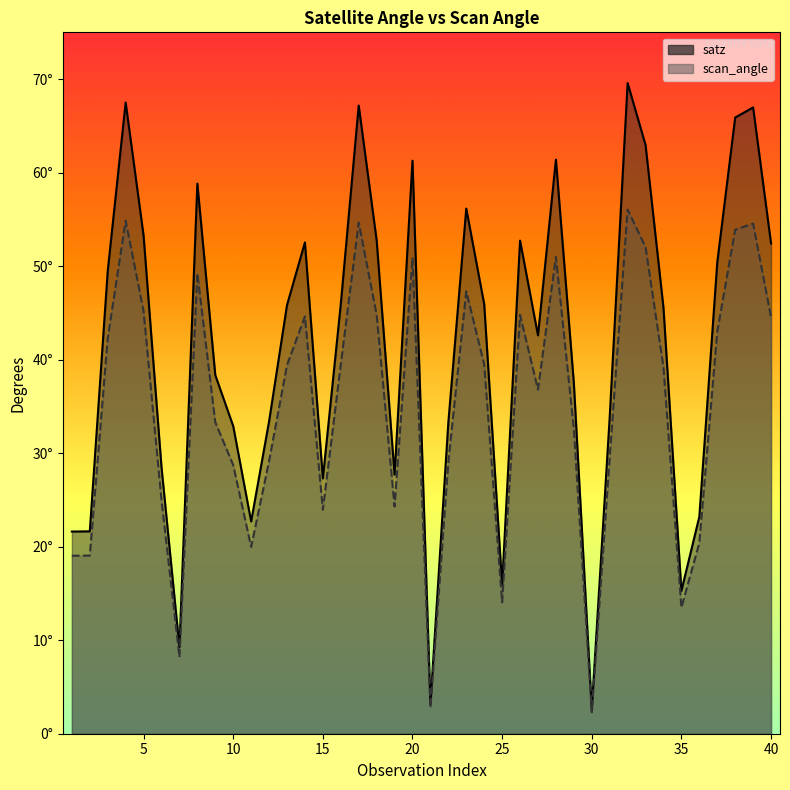

Reading left to right, what are all the values shown in this chart?

satz: 1=21.6	2=21.6	3=49.5	4=67.5	5=53.3	6=28.5	7=9.3	8=58.8	9=38.3	10=32.9	11=22.7	12=33.4	13=45.8	14=52.5	15=27.3	16=45.9	17=67.2	18=52.8	19=27.7	20=61.3	21=3.2	22=33.3	23=56.2	24=45.9	25=15.9	26=52.7	27=42.6	28=61.4	29=37.5	30=2.6	31=33.8	32=69.6	33=63.0	34=45.6	35=15.3	36=23.2	37=50.4	38=65.9	39=67.0	40=52.4
scan_angle: 1=19.0	2=19.0	3=42.3	4=54.9	5=45.2	6=25.0	7=8.2	8=49.2	9=33.3	10=28.7	11=20.0	12=29.2	13=39.4	14=44.6	15=23.9	16=39.5	17=54.7	18=44.8	19=24.3	20=50.9	21=2.8	22=29.1	23=47.3	24=39.5	25=14.0	26=44.8	27=36.8	28=51.0	29=32.6	30=2.3	31=29.5	32=56.0	33=52.0	34=39.2	35=13.5	36=20.4	37=43.0	38=53.9	39=54.5	40=44.5